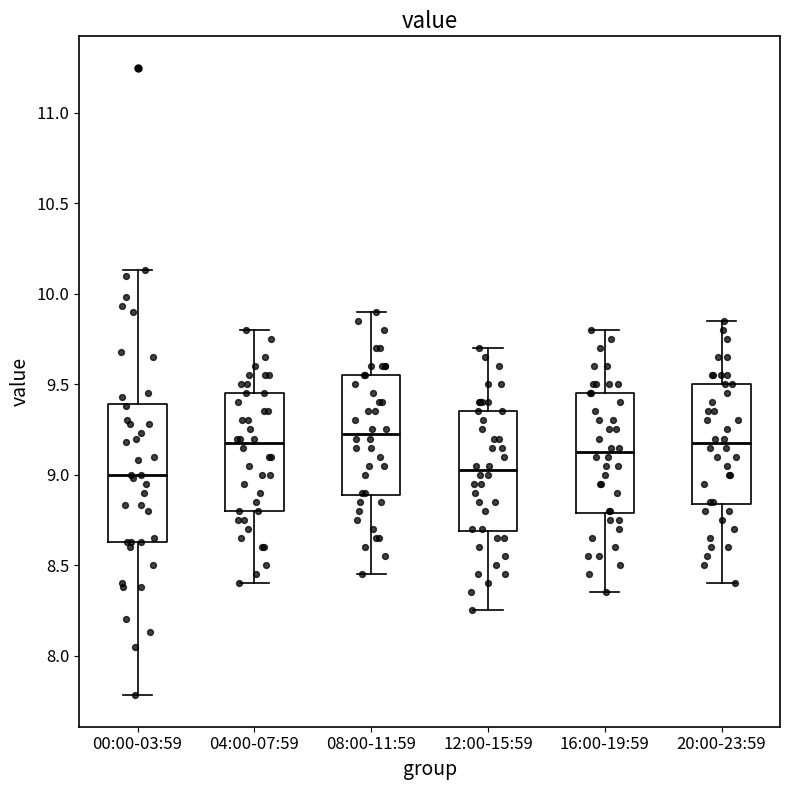

Reading left to right, read every box against the y-axis: the position of its median line, the range the box covers, and the ends of its whiskers. The values are not printed on the chart, so give them approximately, as read against the axis.

00:00-03:59: median 9.00, box 8.65 to 9.40, whiskers 7.80 to 10.15
04:00-07:59: median 9.20, box 8.80 to 9.45, whiskers 8.40 to 9.80
08:00-11:59: median 9.25, box 8.90 to 9.55, whiskers 8.45 to 9.90
12:00-15:59: median 9.05, box 8.70 to 9.35, whiskers 8.25 to 9.70
16:00-19:59: median 9.15, box 8.80 to 9.45, whiskers 8.35 to 9.80
20:00-23:59: median 9.20, box 8.85 to 9.50, whiskers 8.40 to 9.85